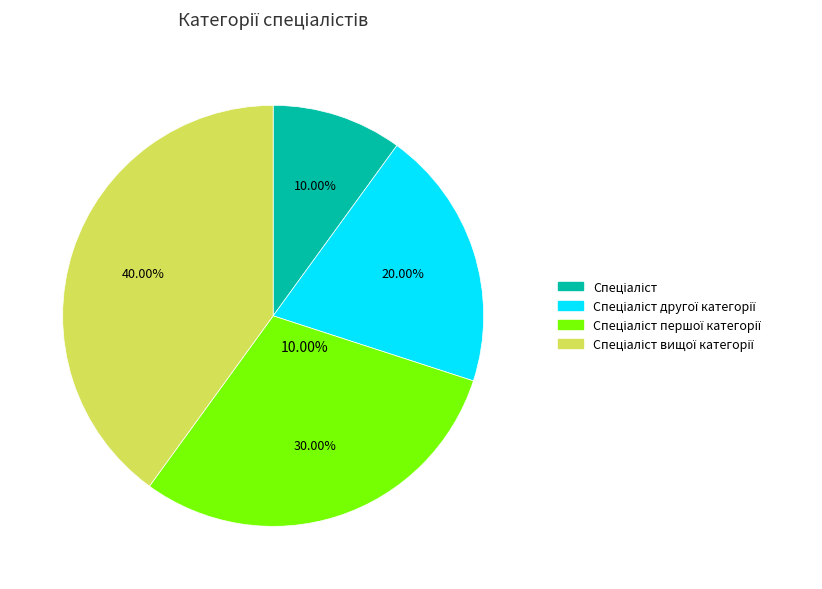

Combined, do Спеціаліст другої категорії and Спеціаліст вищої категорії account for over 50%?

Yes